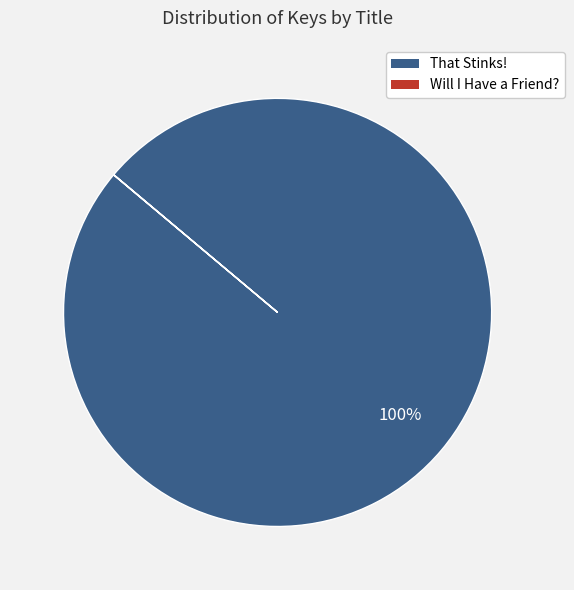

To the nearest percent, what is the average slice percentage?

50%